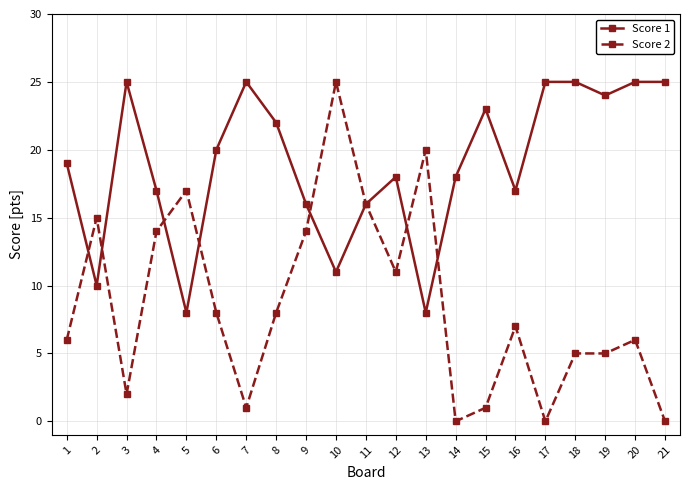

At 7, list the series in order from smallest to largest.

Score 2, Score 1